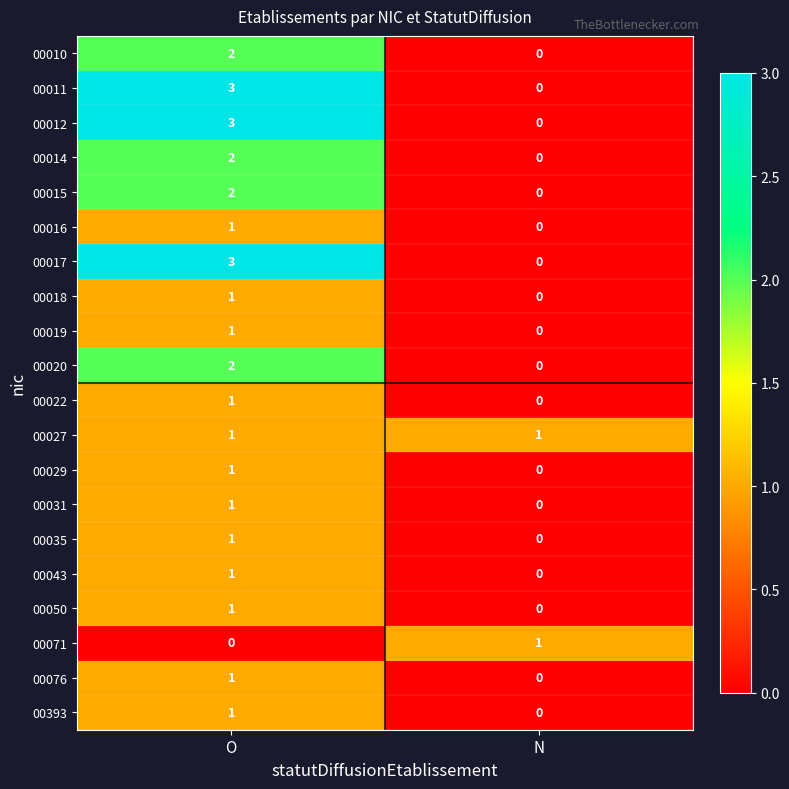

Rank the categories by 00020 value from highest to lowest.

O, N